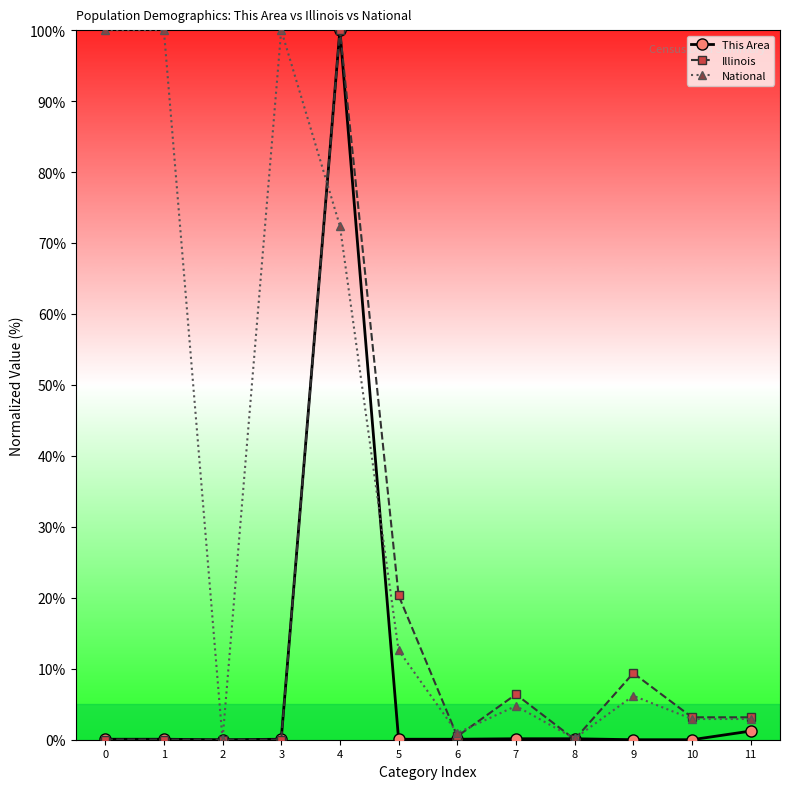

At which category is the sum across all series the highest?

4